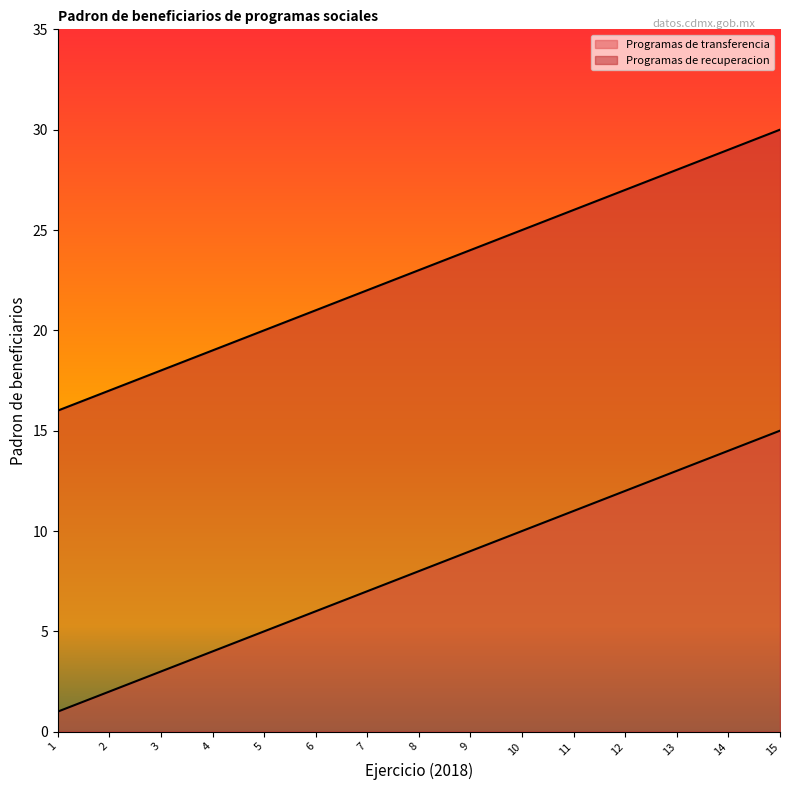

What is the approximate value of Programas de transferencia at 11?

11